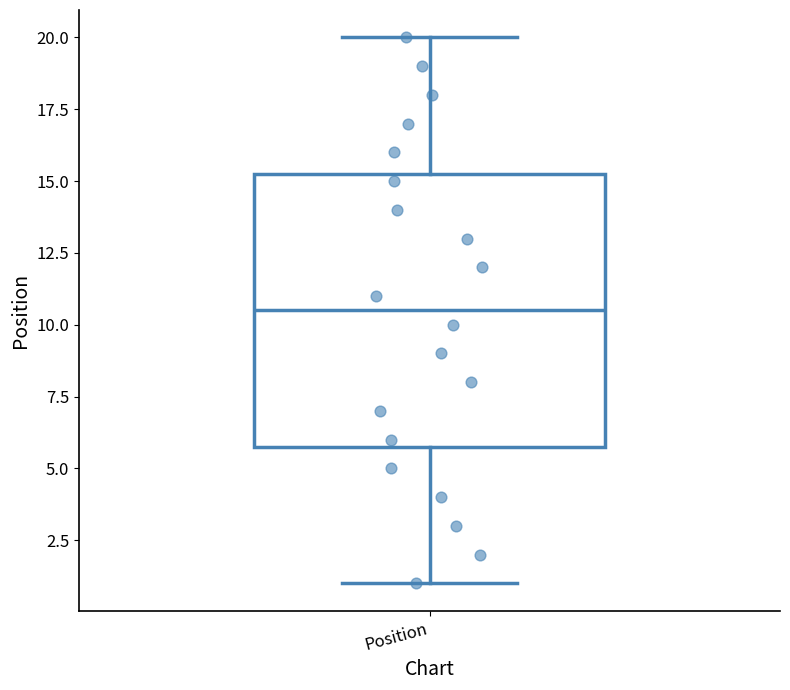

Transcribe this box plot: give where the median line is, the range the box spans, and where the two whiskers end, as read against the y-axis. The values are not printed on the chart, so give them approximately, as read against the axis.

median 10.5, box 6.0 to 15.5, whiskers 1.0 to 20.0